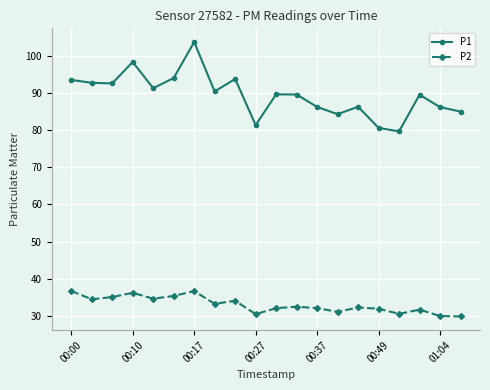

What is the value of the P2 point at the 6th from the left?

35.3